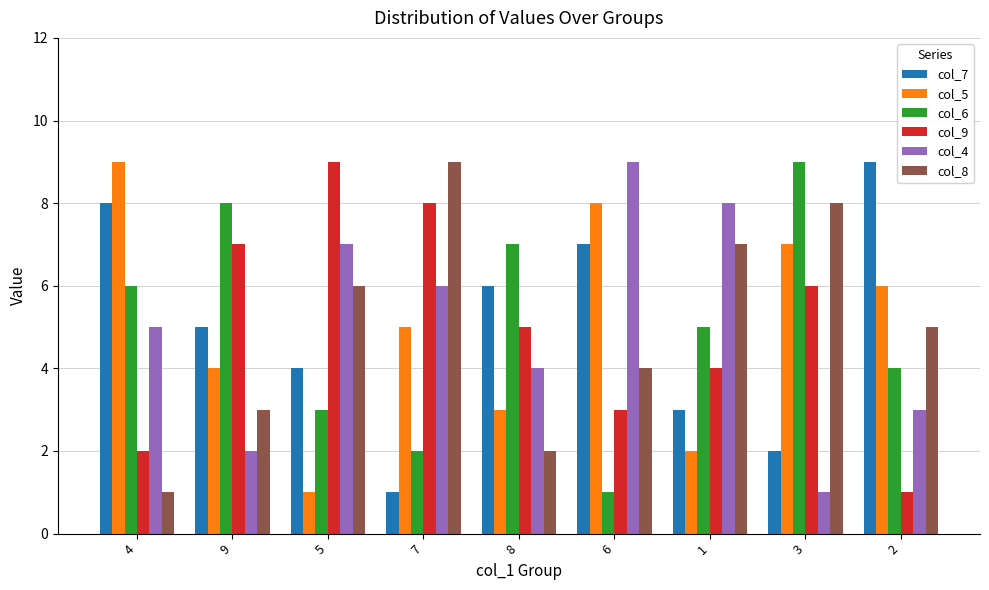

Reading left to right, list all the values displayed in this chart.

col_7: 8	5	4	1	6	7	3	2	9
col_5: 9	4	1	5	3	8	2	7	6
col_6: 6	8	3	2	7	1	5	9	4
col_9: 2	7	9	8	5	3	4	6	1
col_4: 5	2	7	6	4	9	8	1	3
col_8: 1	3	6	9	2	4	7	8	5